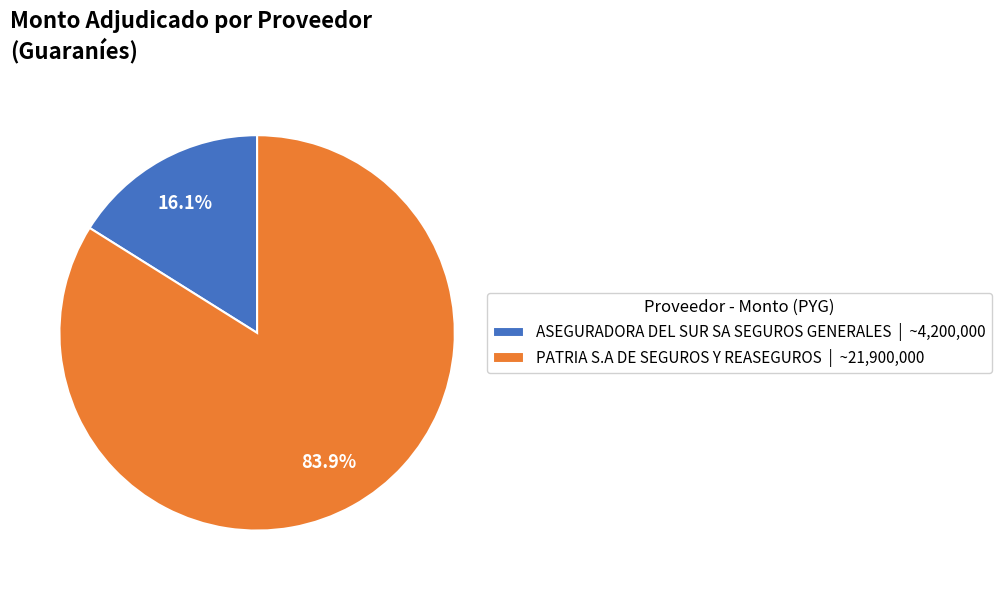

To the nearest percent, what percentage of the pie is PATRIA S.A DE SEGUROS Y REASEGUROS?

84%